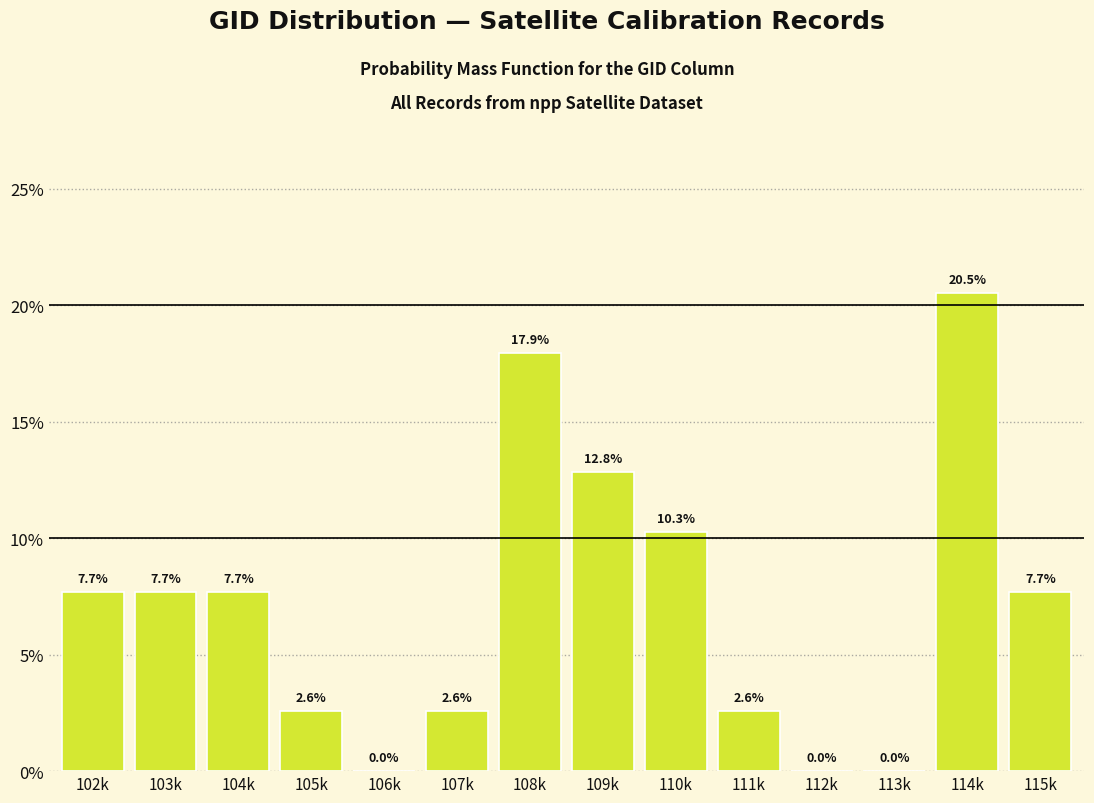

Reading left to right, what are all the values shown in this chart?

102k=7.7	103k=7.7	104k=7.7	105k=2.6	106k=0.0	107k=2.6	108k=17.9	109k=12.8	110k=10.3	111k=2.6	112k=0.0	113k=0.0	114k=20.5	115k=7.7